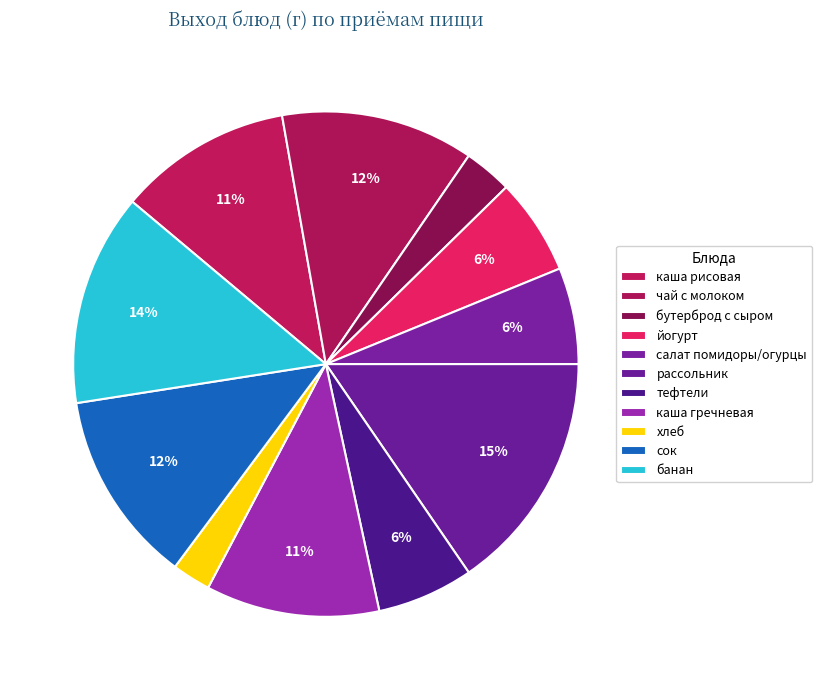

Which category has the smallest portion of the pie?

хлеб